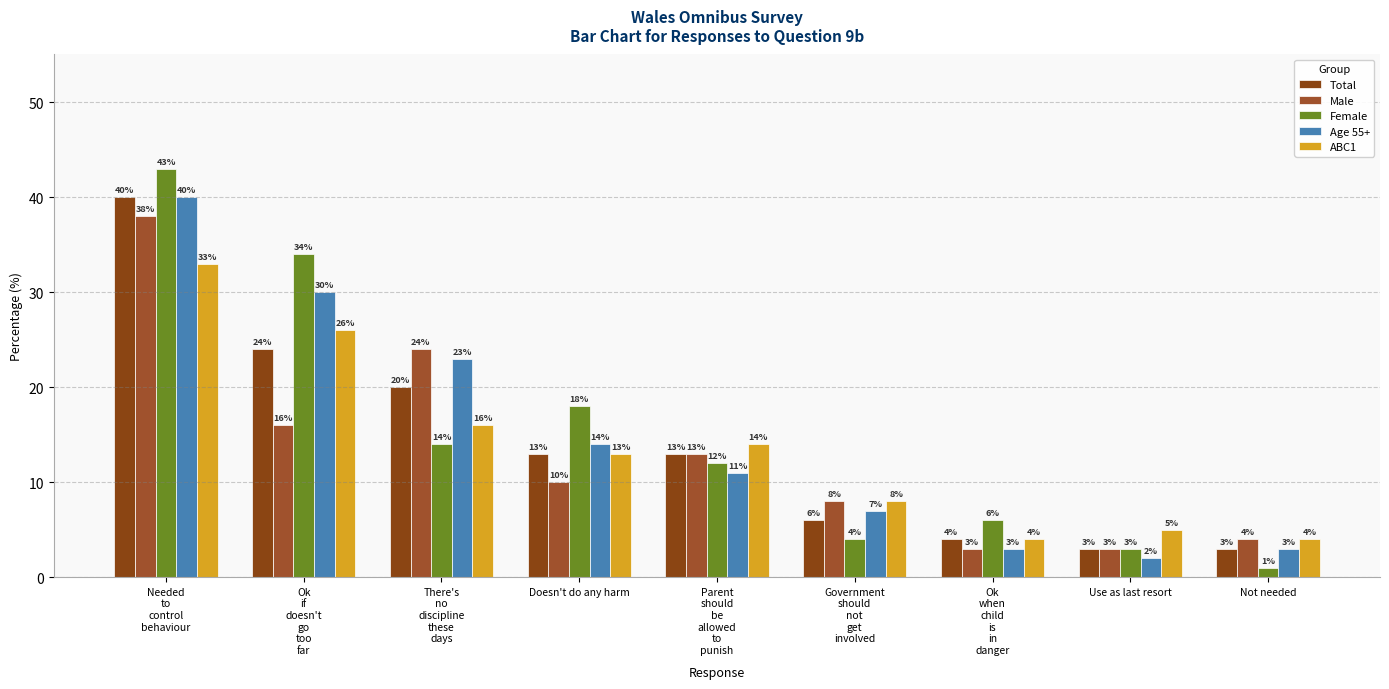

Reading left to right, what are all the values shown in this chart?

Total: 40	24	20	13	13	6	4	3	3
Male: 38	16	24	10	13	8	3	3	4
Female: 43	34	14	18	12	4	6	3	1
Age 55+: 40	30	23	14	11	7	3	2	3
ABC1: 33	26	16	13	14	8	4	5	4